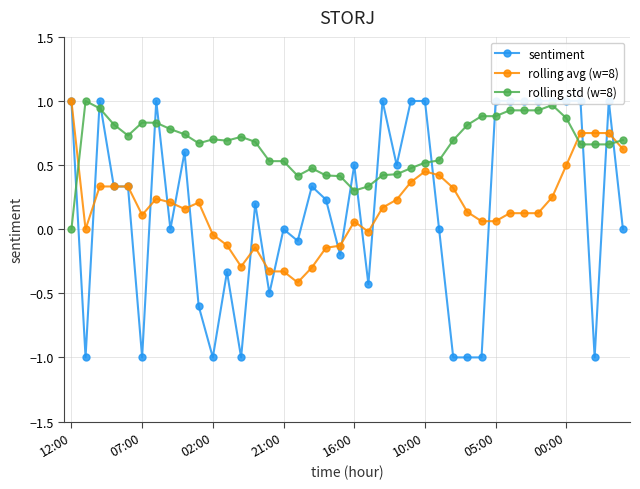

The rolling avg (w=8) series shows 0.5 at 00:00. True or false?

True